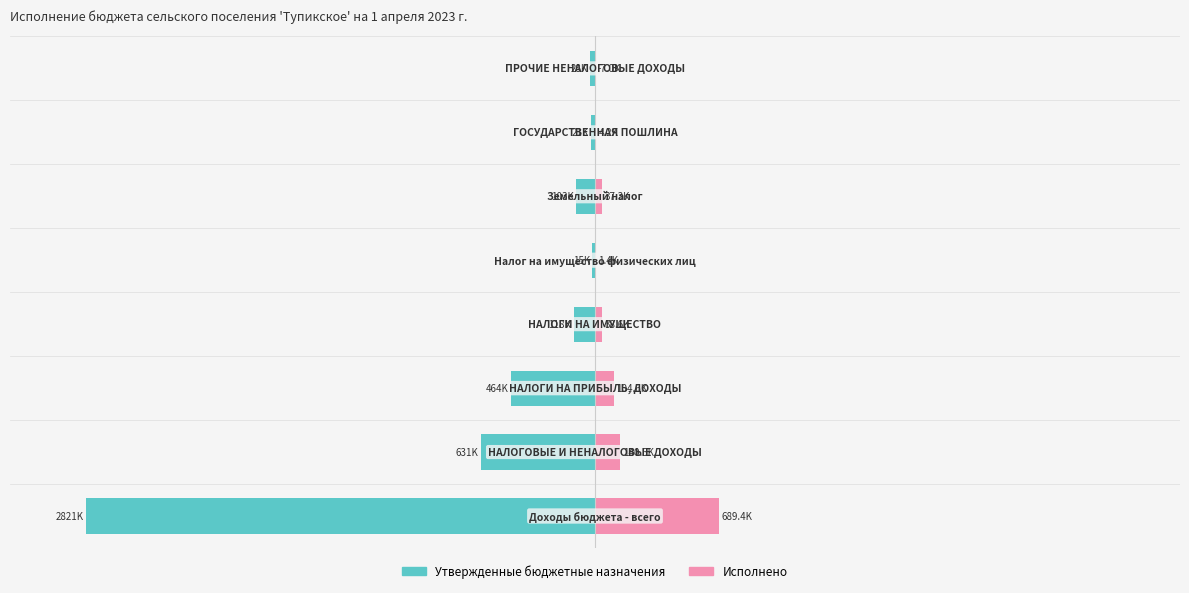

What is the value of the Утвержденные бюджетные назначения bar at the 7th from the left?

-0.7